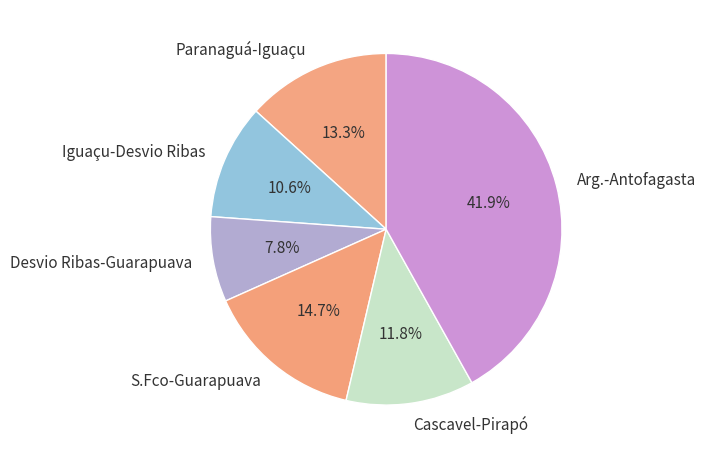

To the nearest percent, what is the average slice percentage?

17%